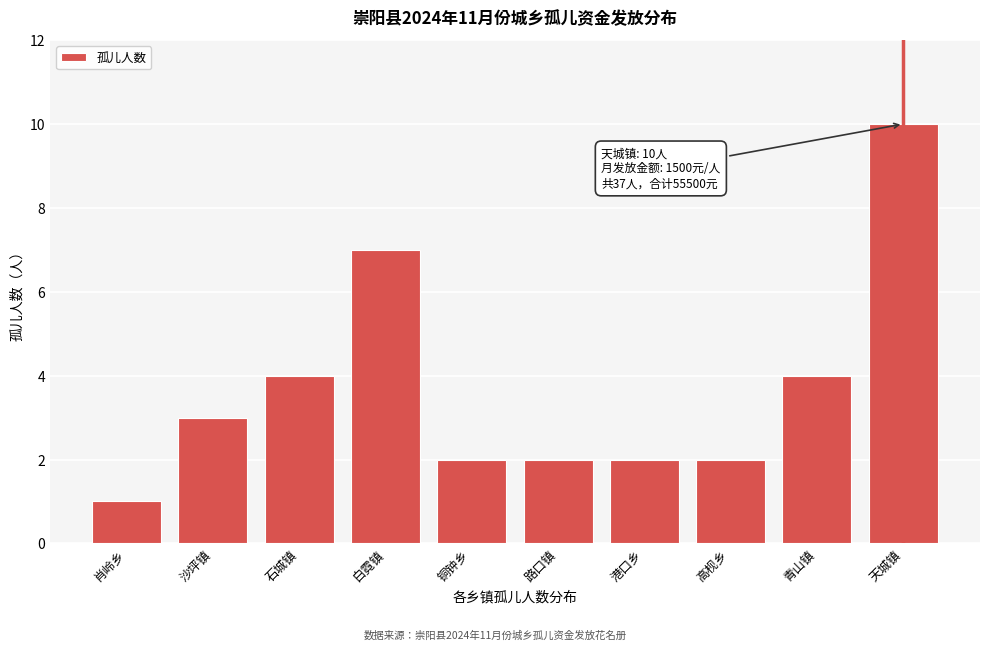

Reading left to right, what are all the values shown in this chart?

肖岭乡=1	沙坪镇=3	石城镇=4	白霓镇=7	铜钟乡=2	路口镇=2	港口乡=2	高枧乡=2	青山镇=4	天城镇=10